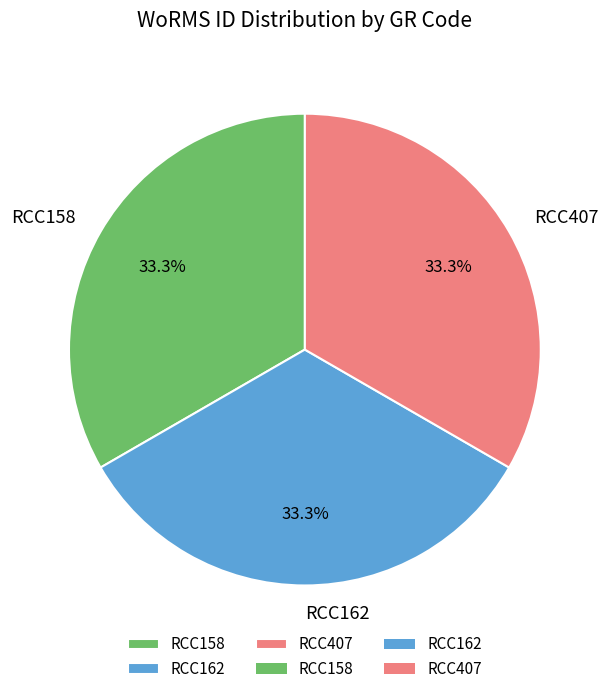

What is the total percentage of RCC158 and RCC407?

66.7%